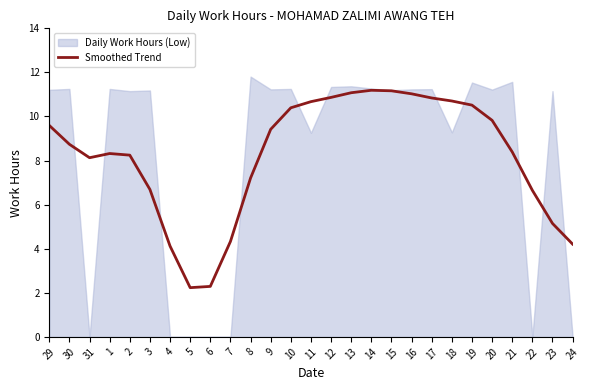

The chart shows a value of 8.2 at 2. True or false?

True